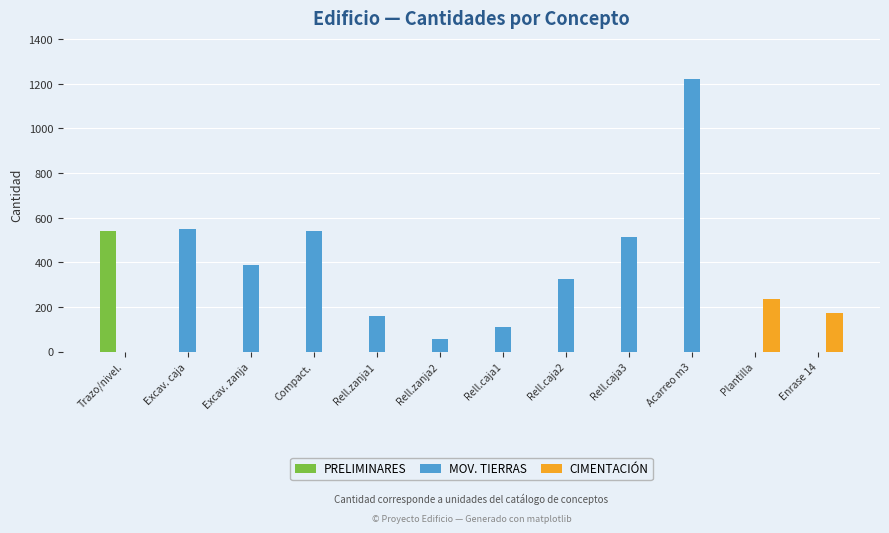

Which series has the widest spread of values?

MOV. TIERRAS